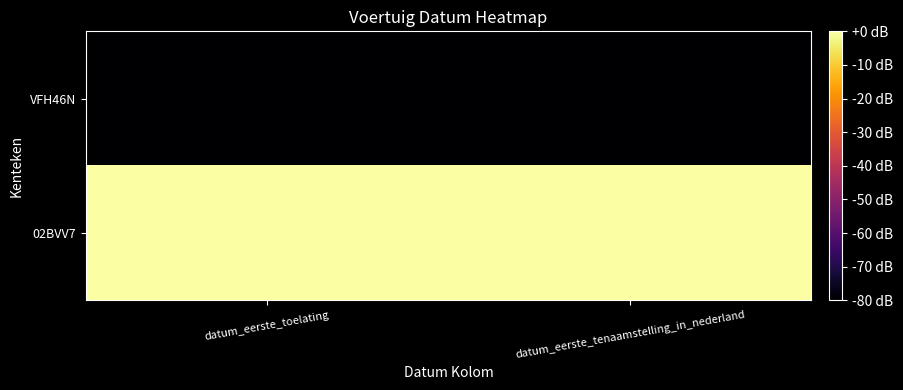

At how many categories does at least one series exceed 0?

2